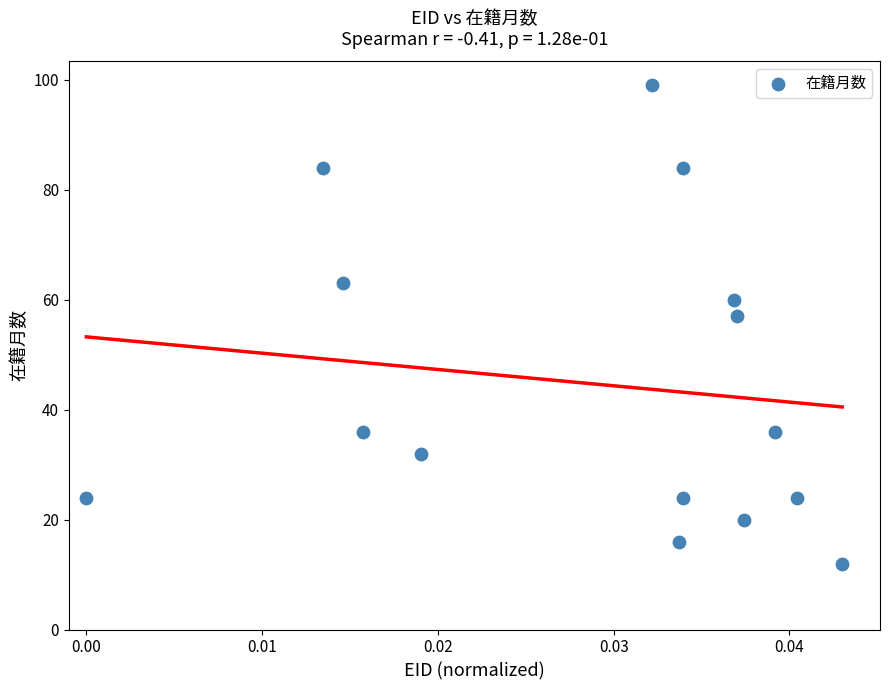

What Y value in the scatter plot is closest to 55?

57